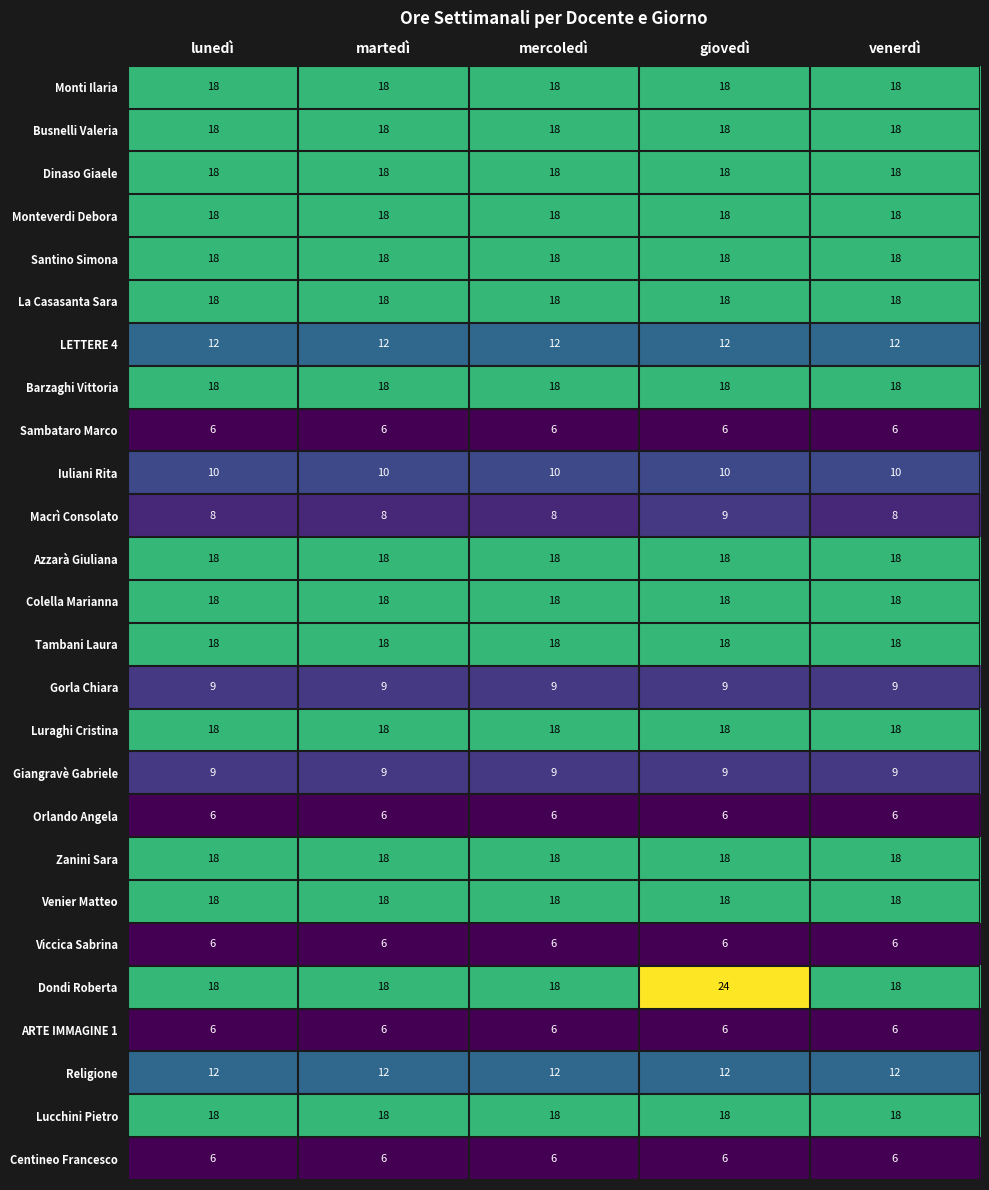

What is the total value across all series at venerdì?

360